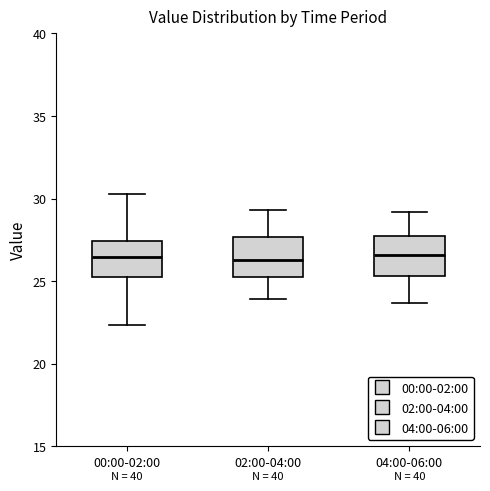

Reading left to right, transcribe this box plot: for each box, give where its median line is, the range the box spans, and where its two whiskers end, as read against the y-axis. The values are not printed on the chart, so give them approximately, as read against the axis.

00:00-02:00: median 26.5, box 25.5 to 27.5, whiskers 22.5 to 30.5
02:00-04:00: median 26.5, box 25.5 to 27.5, whiskers 24.0 to 29.5
04:00-06:00: median 26.5, box 25.5 to 27.5, whiskers 23.5 to 29.0